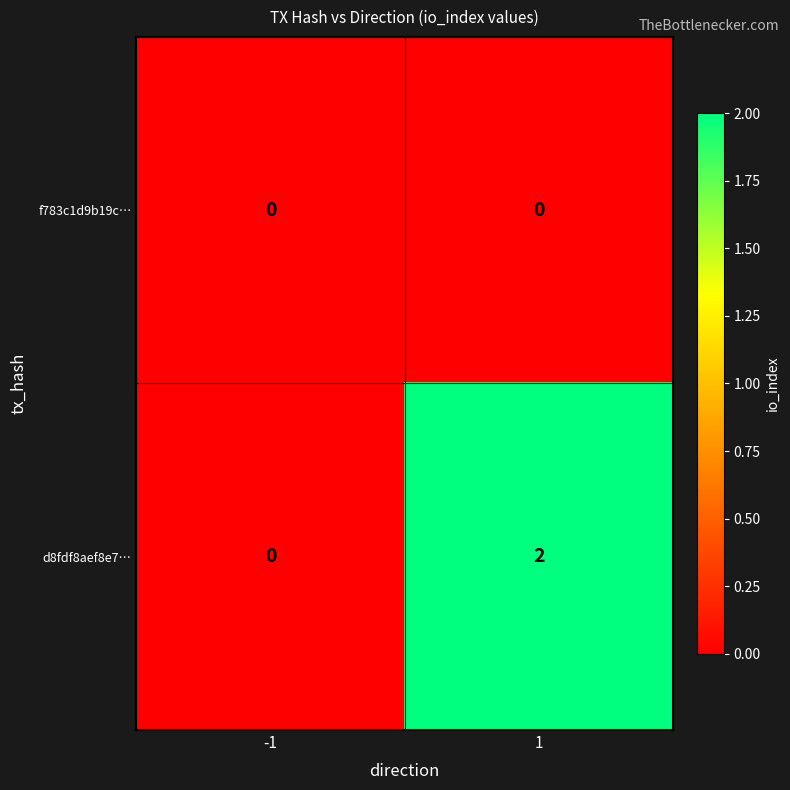

Which series has the widest spread of values?

d8fdf8aef8e7…